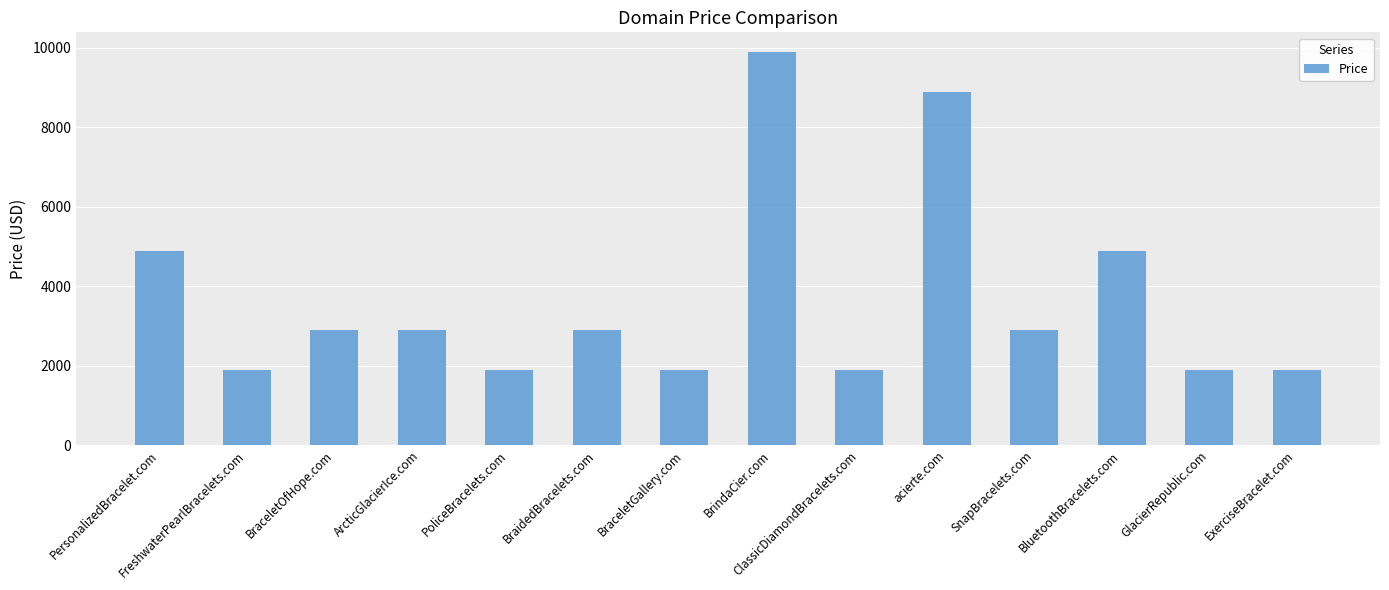

Does the chart contain stacked bars?

No